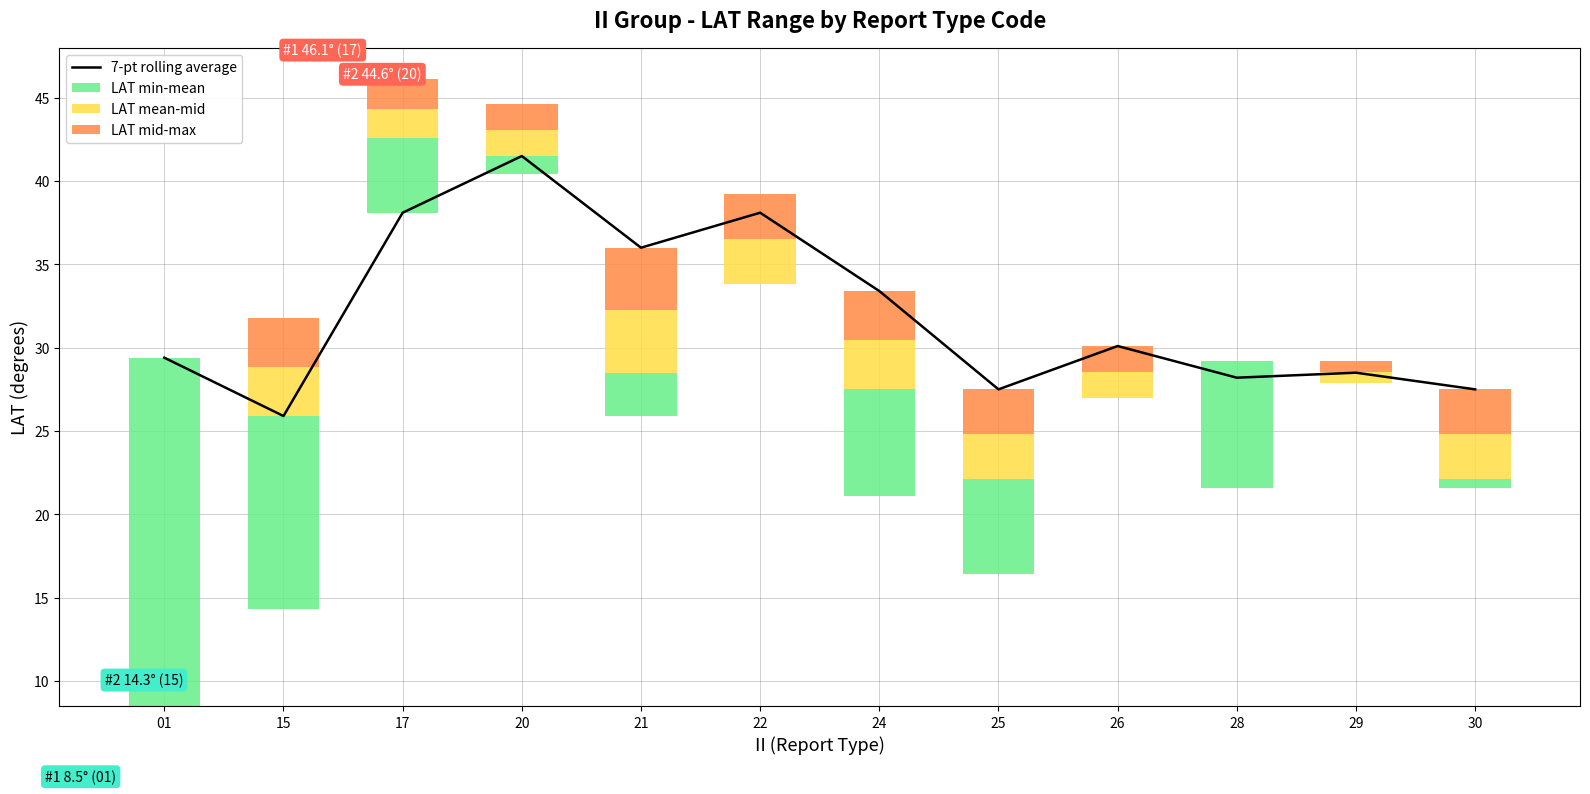

True or false: LAT mid-max has a value of 2.6 at 26.

False